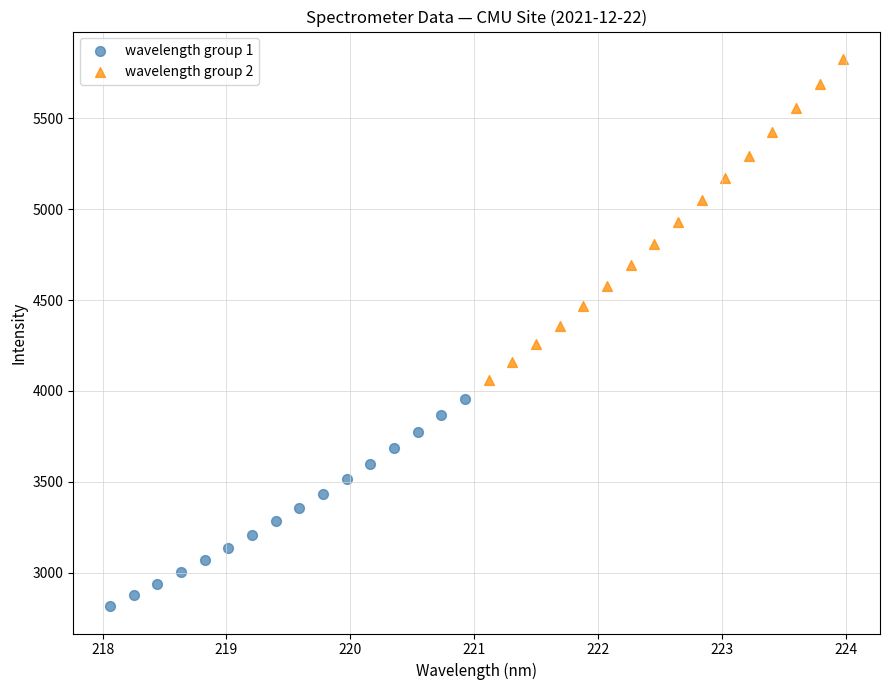

Which series has the widest spread of Y values?

wavelength group 2